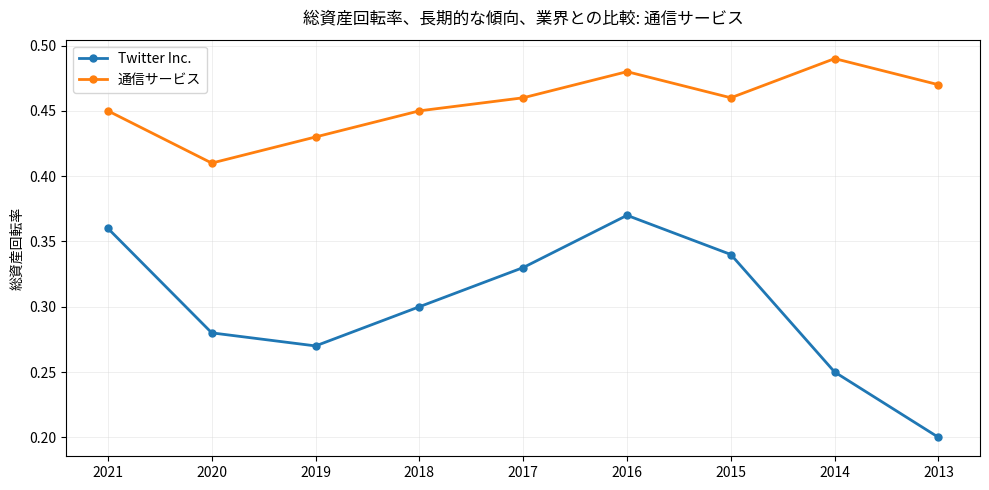

Which series changed the most between 2019 and 2015?

Twitter Inc.